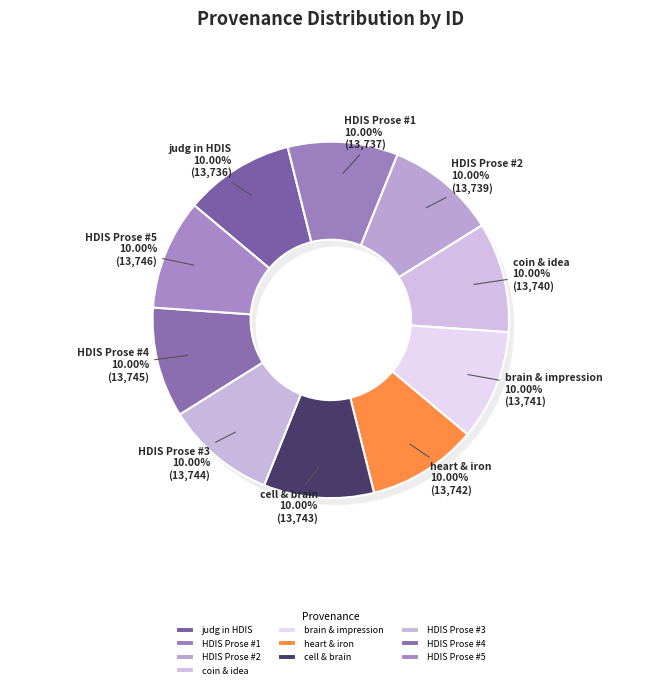

To the nearest percent, what percentage of the pie is Searching in HDIS (Prose) [13746]?

10%